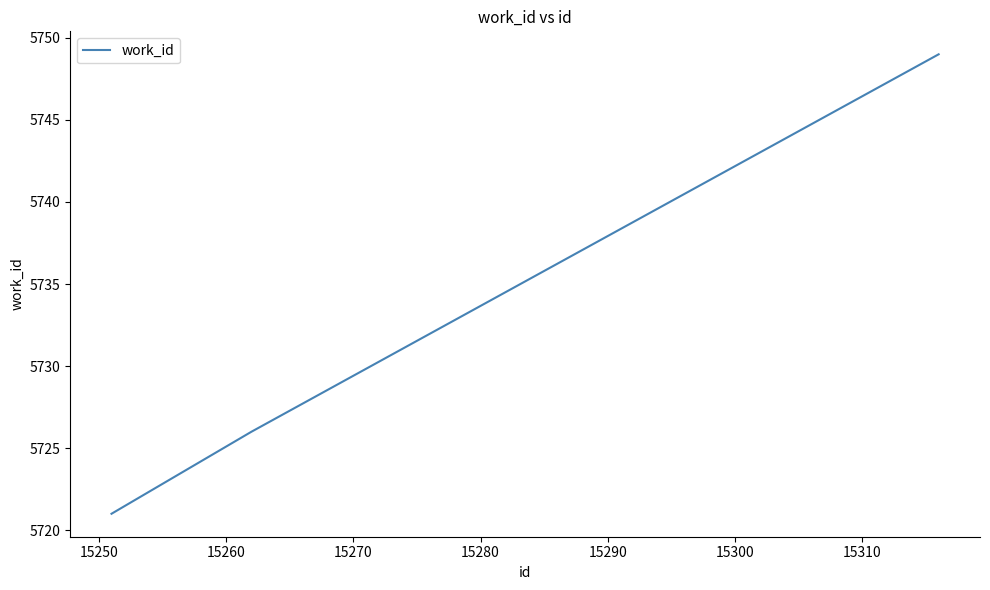

What is the smallest value displayed?

5721